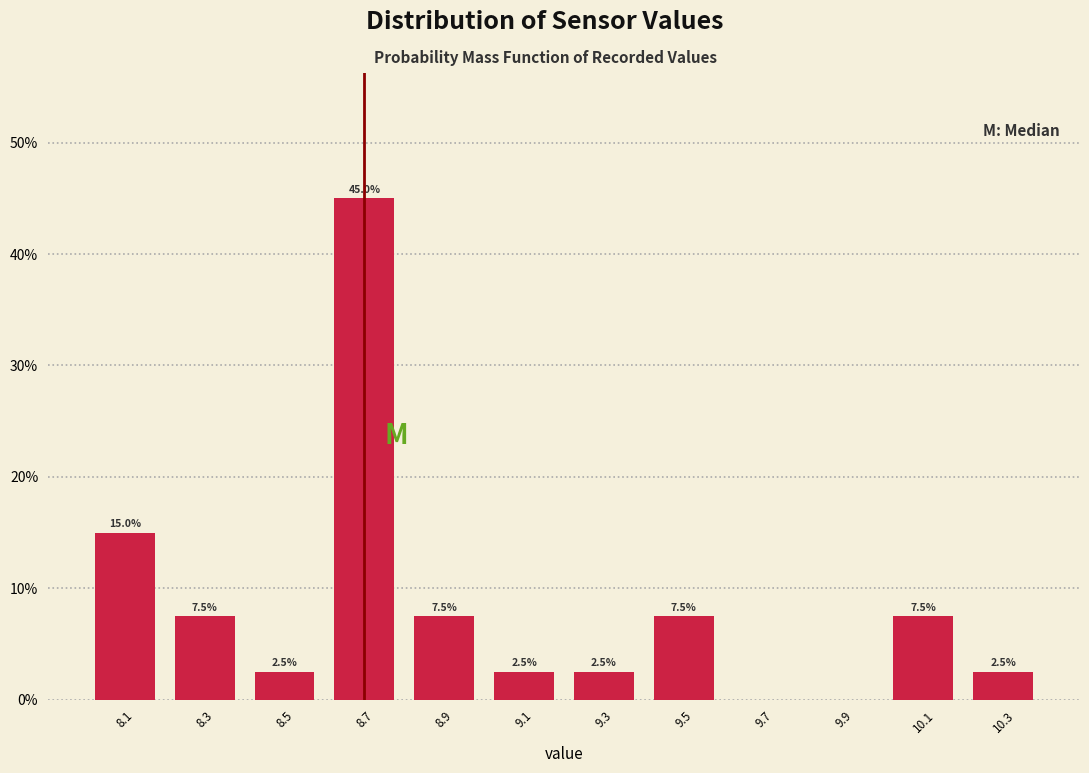

Which range on the x-axis has the tallest bar?

8.6 to 8.8